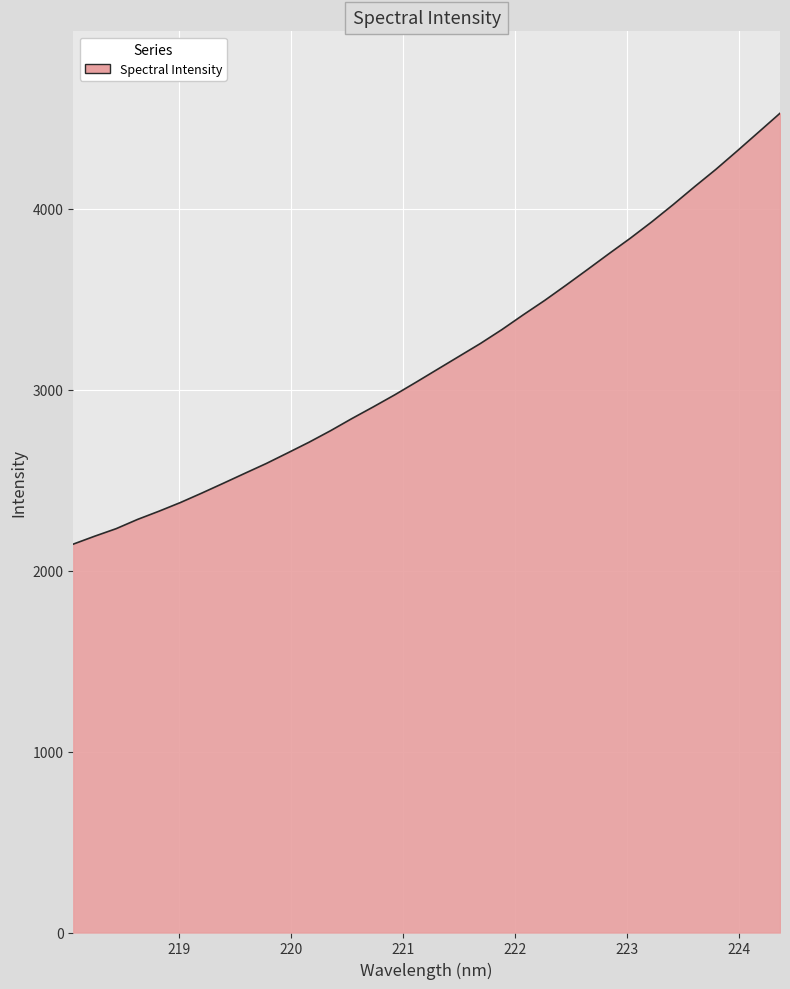

What is the minimum value shown in the chart?

2146.8